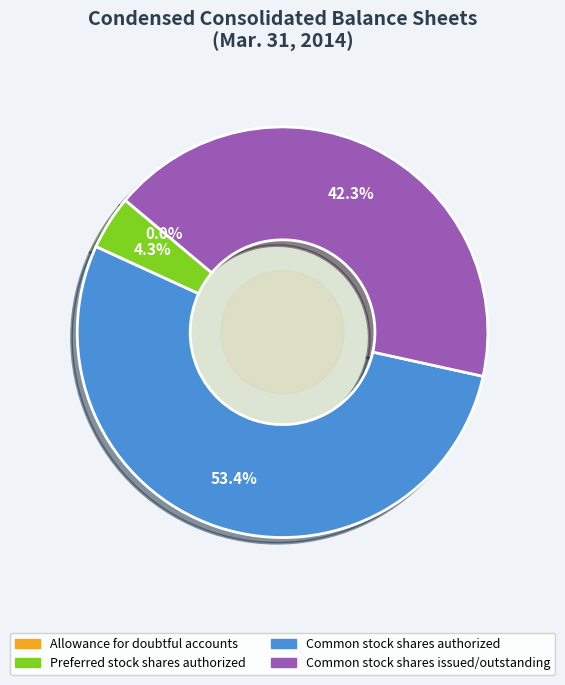

To the nearest percent, what percentage of the pie is Preferred stock shares authorized?

4%